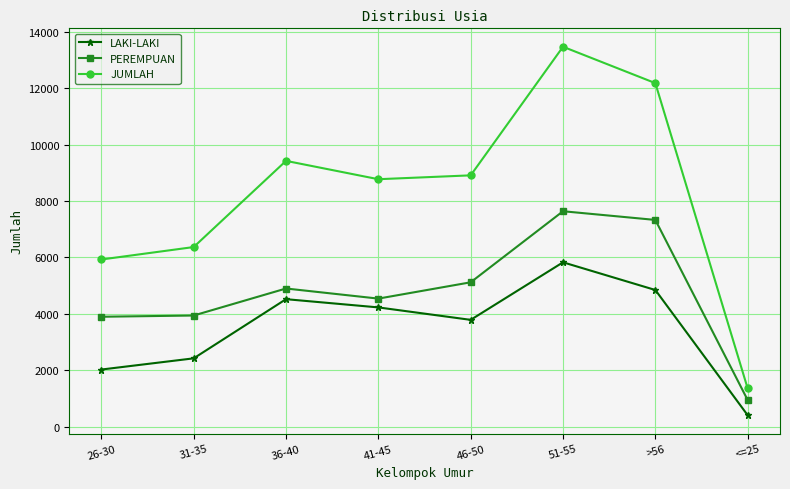

Rank the series by their average value, from lowest to highest.

LAKI-LAKI, PEREMPUAN, JUMLAH